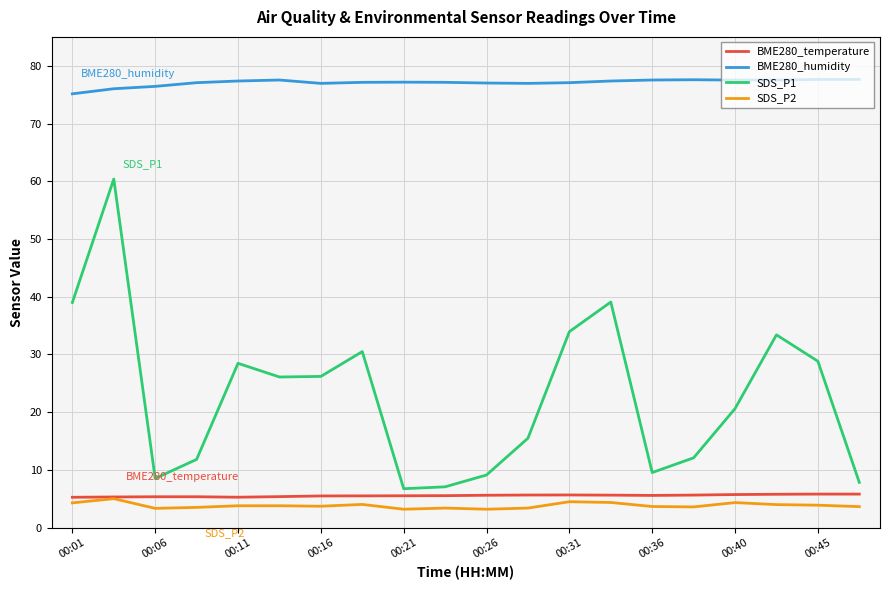

Which series has the largest total across all categories?

BME280_humidity